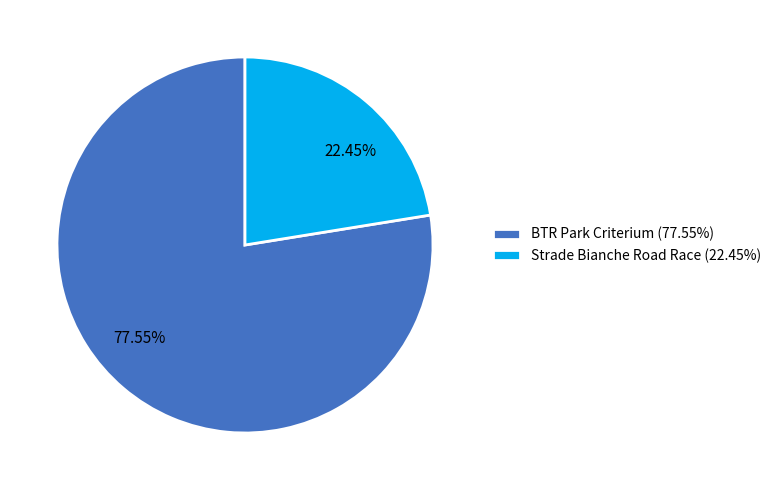

What is the largest slice in the pie chart?

BTR Park Criterium